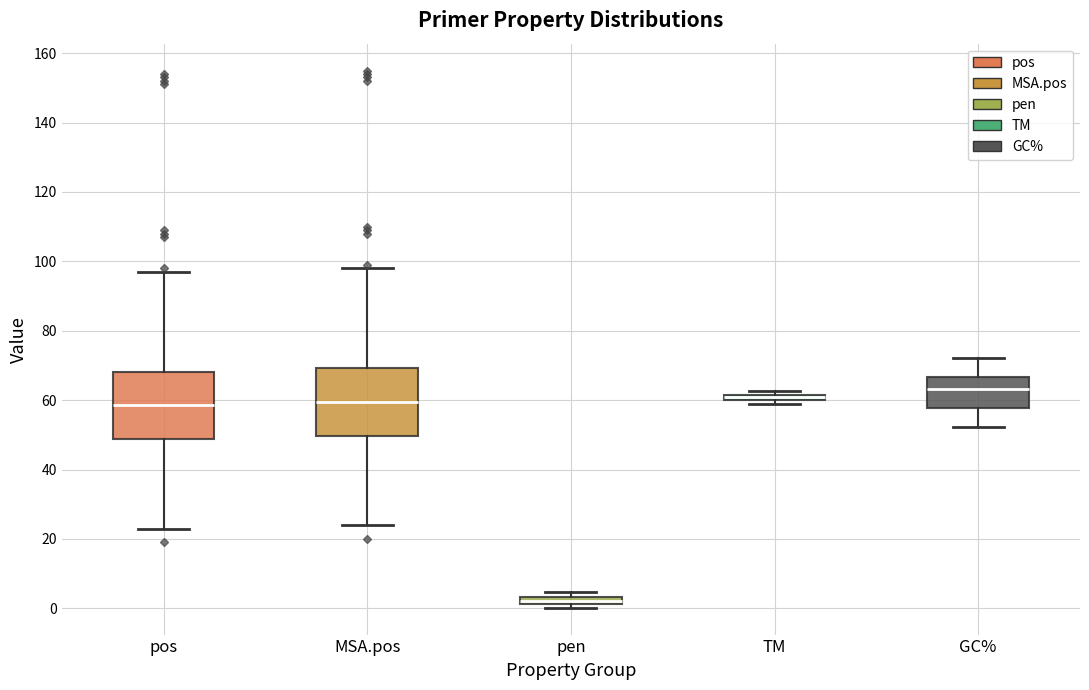

Where is the lower edge of the box for MSA.pos on the y-axis? The values are not printed on the chart, so give them approximately, as read against the axis.

50